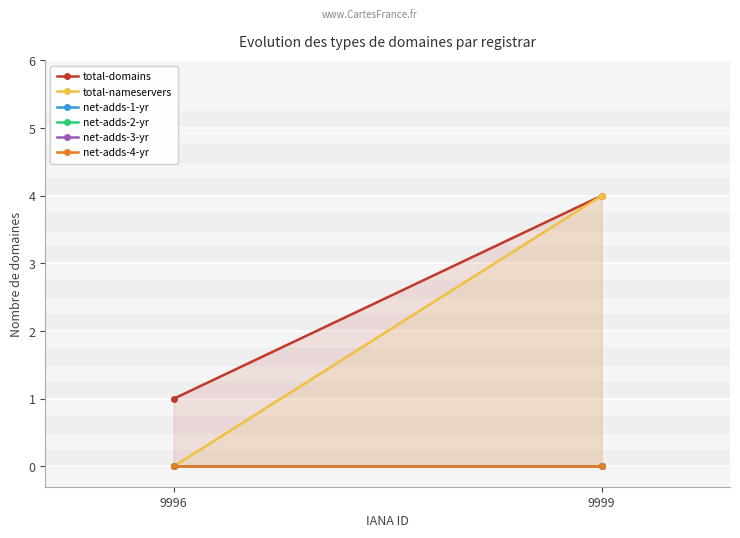

Reading right to left, list all the values displayed in this chart.

total-domains: 9999=4	9996=1
total-nameservers: 9999=4	9996=0
net-adds-1-yr: 9999=0	9996=0
net-adds-2-yr: 9999=0	9996=0
net-adds-3-yr: 9999=0	9996=0
net-adds-4-yr: 9999=0	9996=0